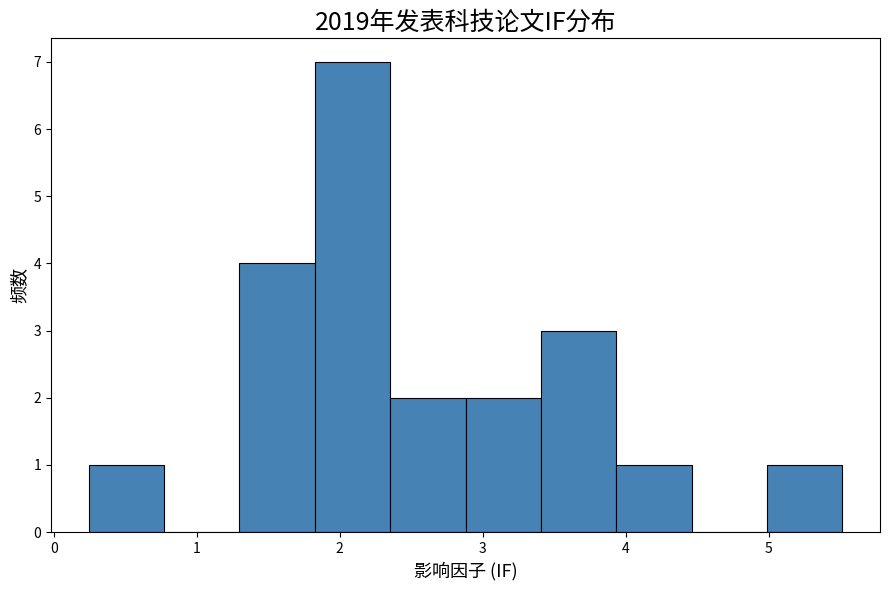

Over which range of the x-axis is the bar tallest?

1.8 to 2.4